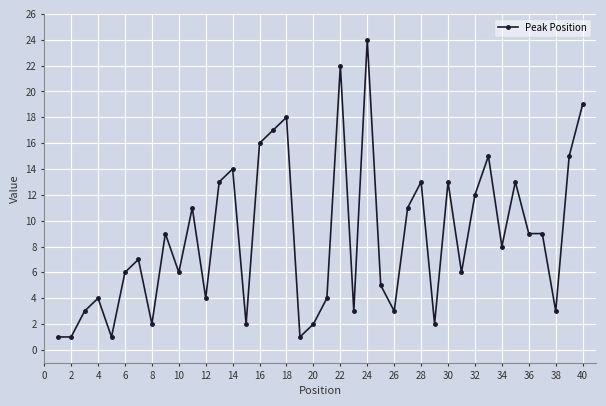

What is the maximum value shown in the chart?

24